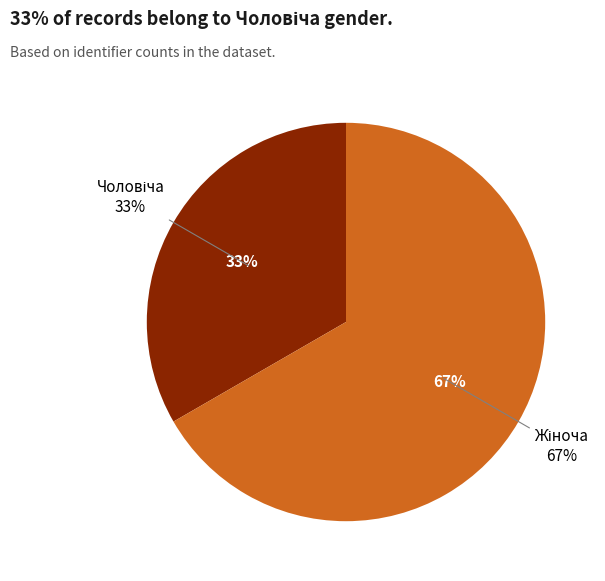

What is the largest slice in the pie chart?

Жіноча